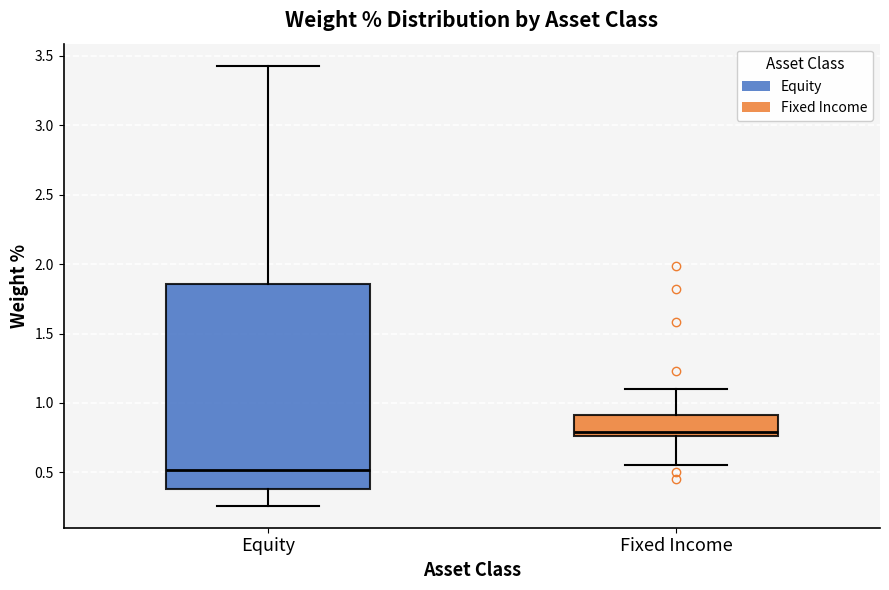

Where does the lower whisker of the box for Equity end on the y-axis? The values are not printed on the chart, so give them approximately, as read against the axis.

0.25